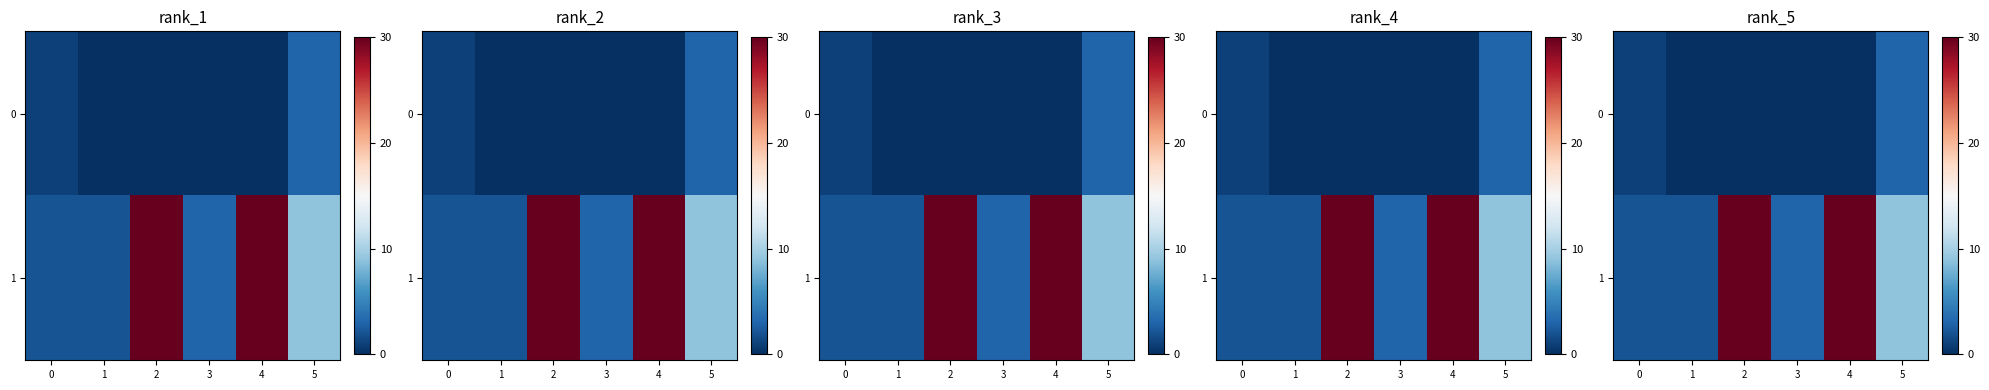

Which series changed the most between 2 and 5?

1